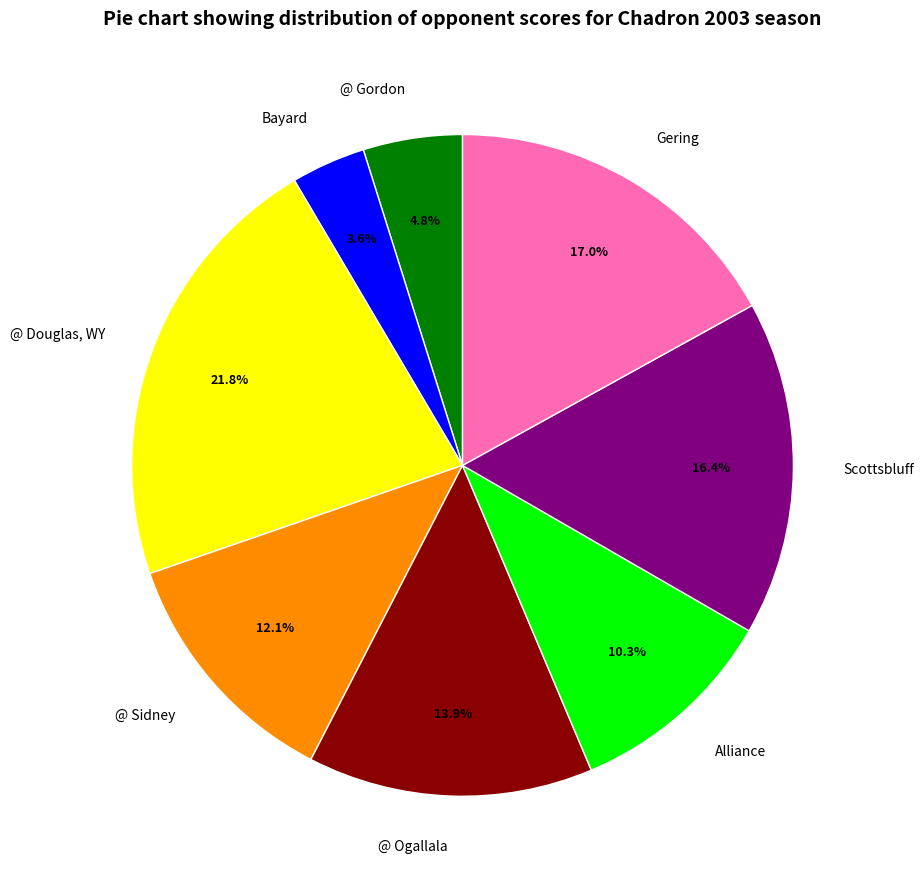

Which slice is the largest?

@ Douglas, WY